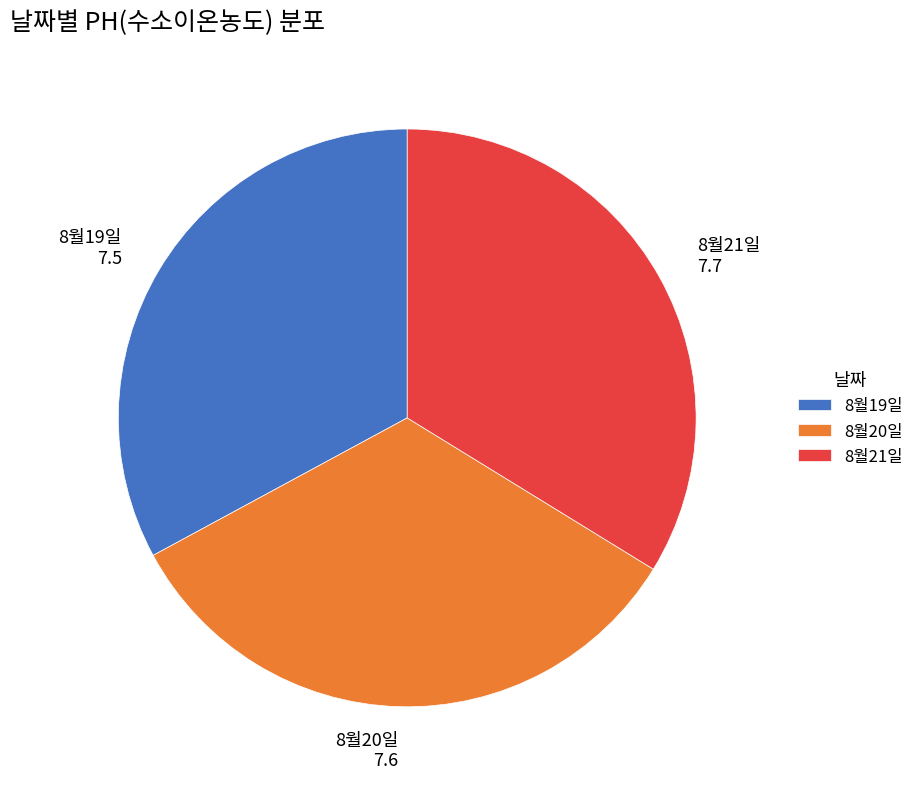

True or false: 8월20일 7.6 accounts for 42% of the total.

False